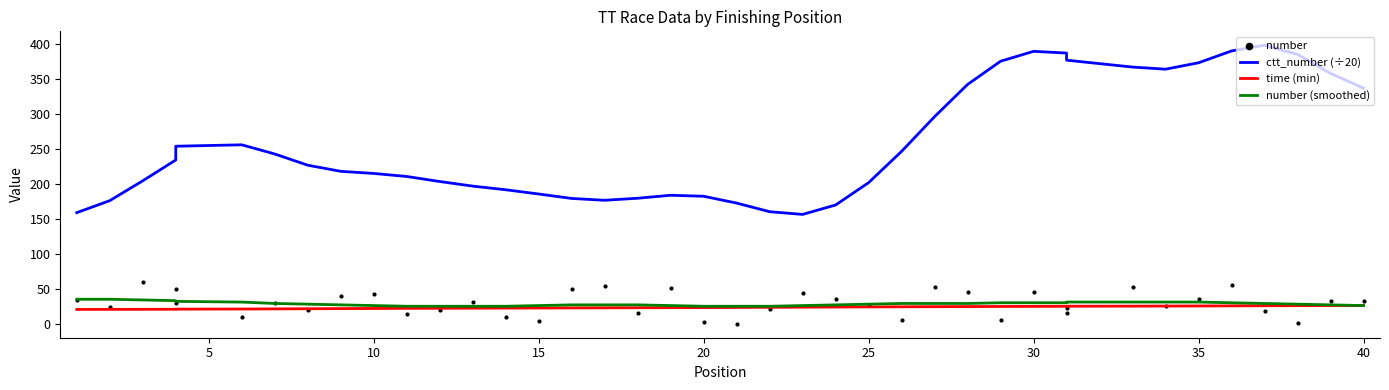

What are all the series names shown in the legend?

ctt_number (÷20), time (min), number (smoothed), number